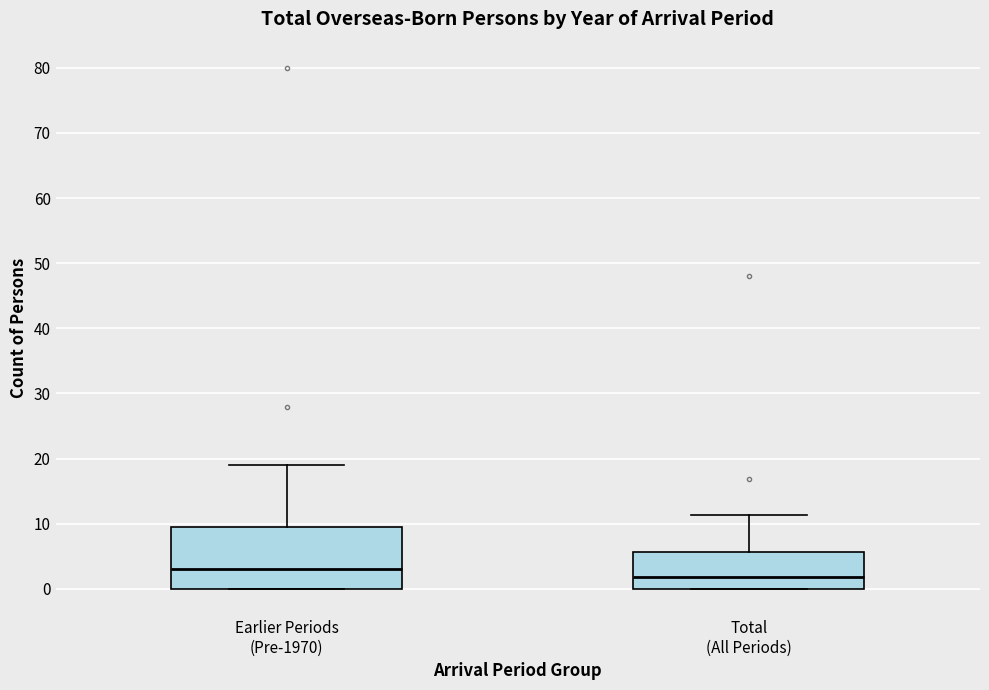

Reading left to right, transcribe this box plot: for each box, give where its median line is, the range the box spans, and where its two whiskers end, as read against the y-axis. The values are not printed on the chart, so give them approximately, as read against the axis.

Earlier Periods (Pre-1970): median 3, box 0 to 10, whiskers 0 to 19
Total (All Periods): median 2, box 0 to 6, whiskers 0 to 11